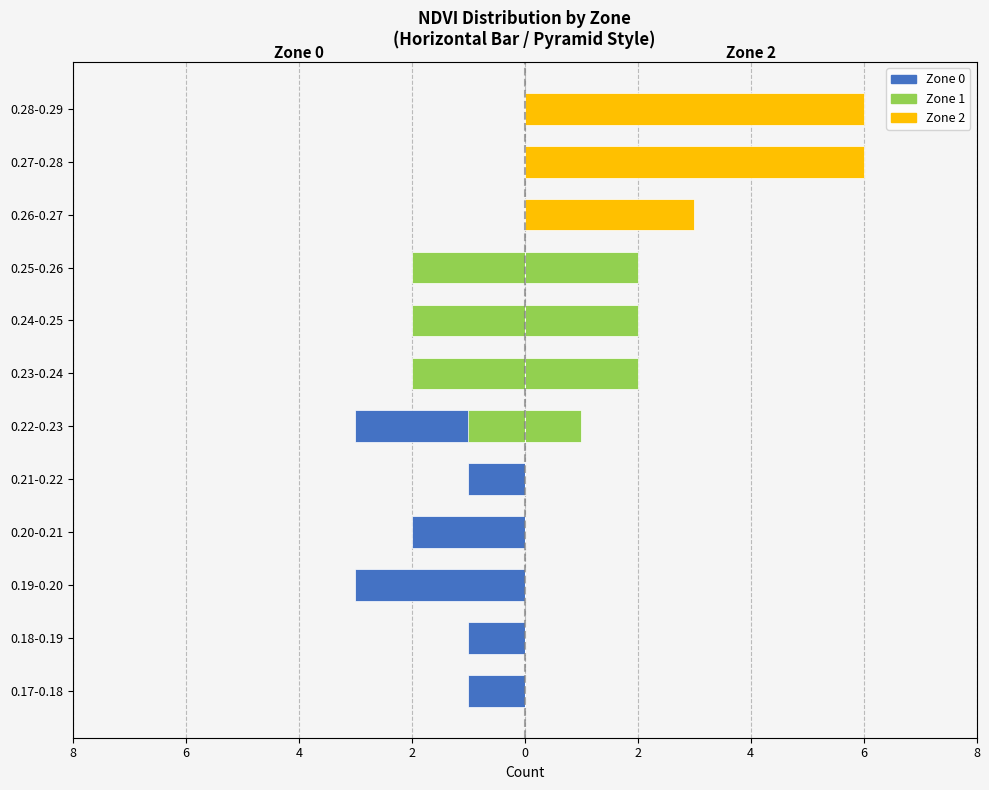

What are all the series names shown in the legend?

Zone 0, Zone 1, Zone 2